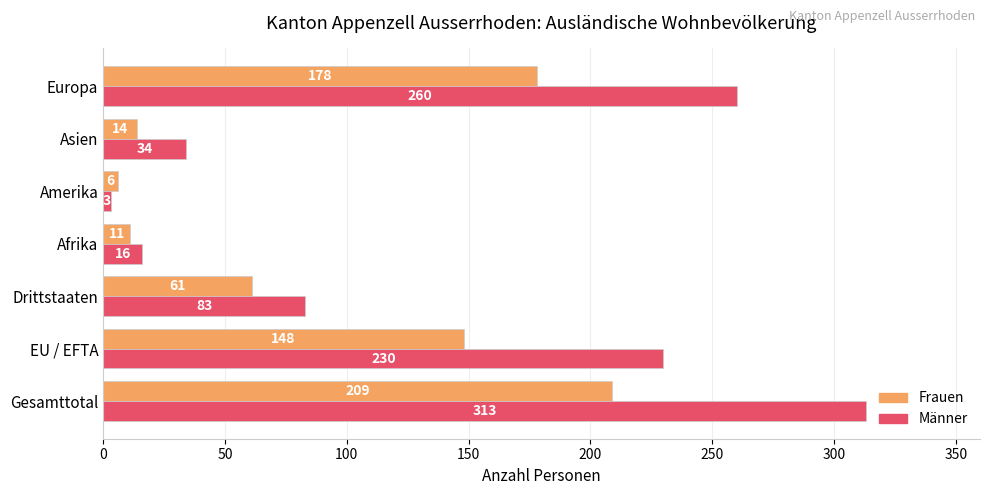

Which series has the widest spread of values?

Männer